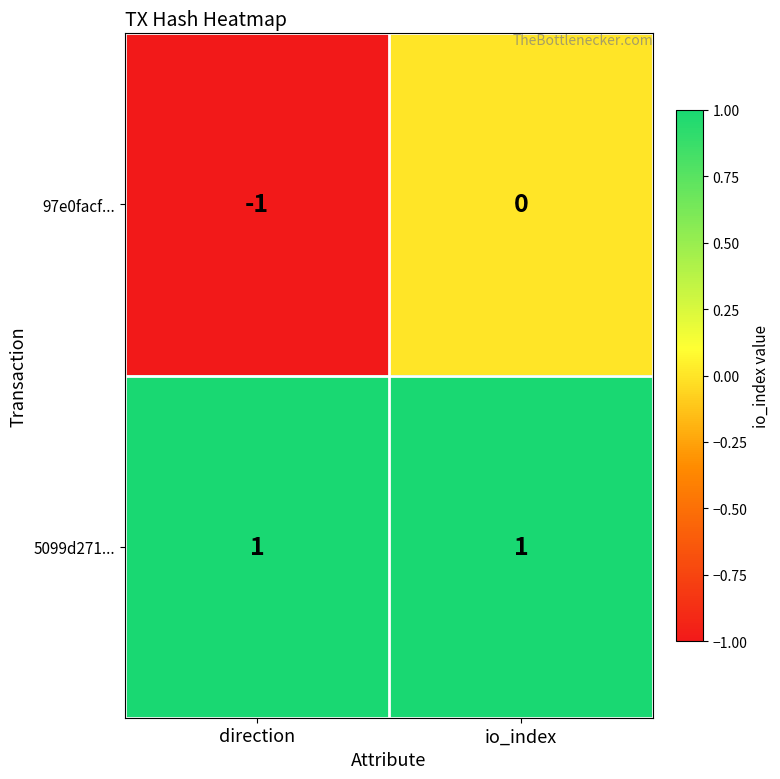

Between direction and io_index, which series saw the biggest shift?

97e0facf...